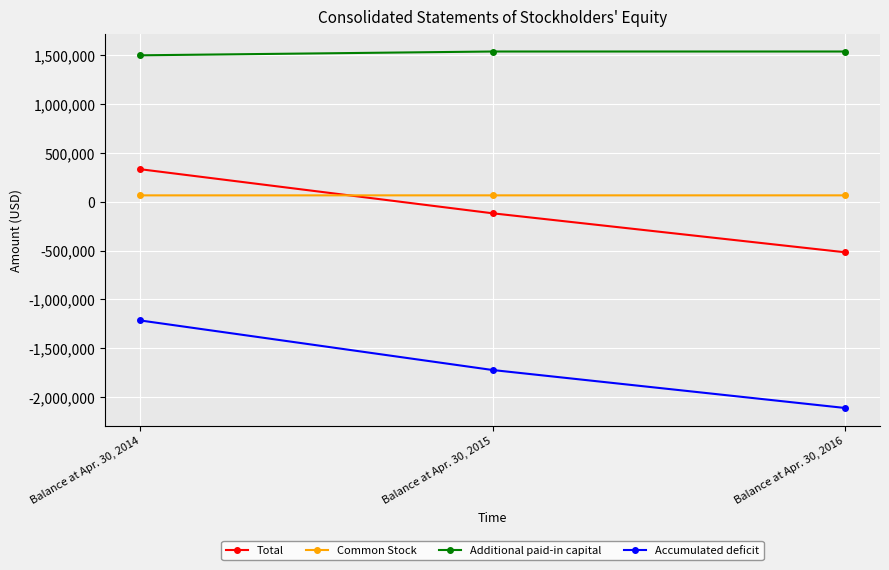

What is the total value across all series at Balance at Apr. 30, 2014?

686339